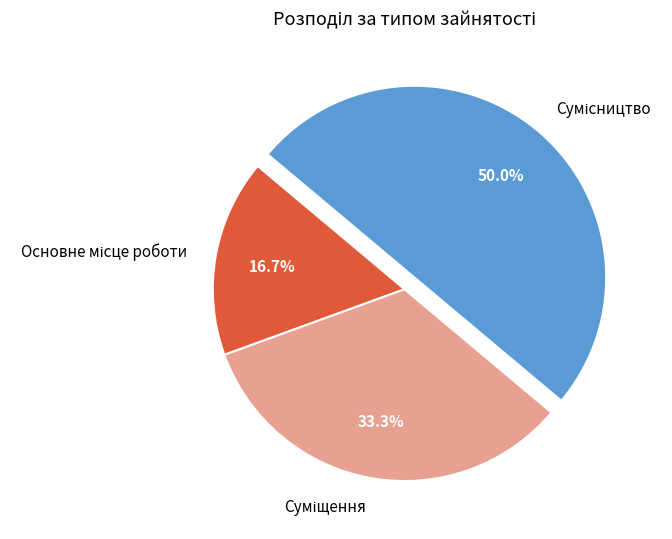

Count the number of slices in the pie.

3